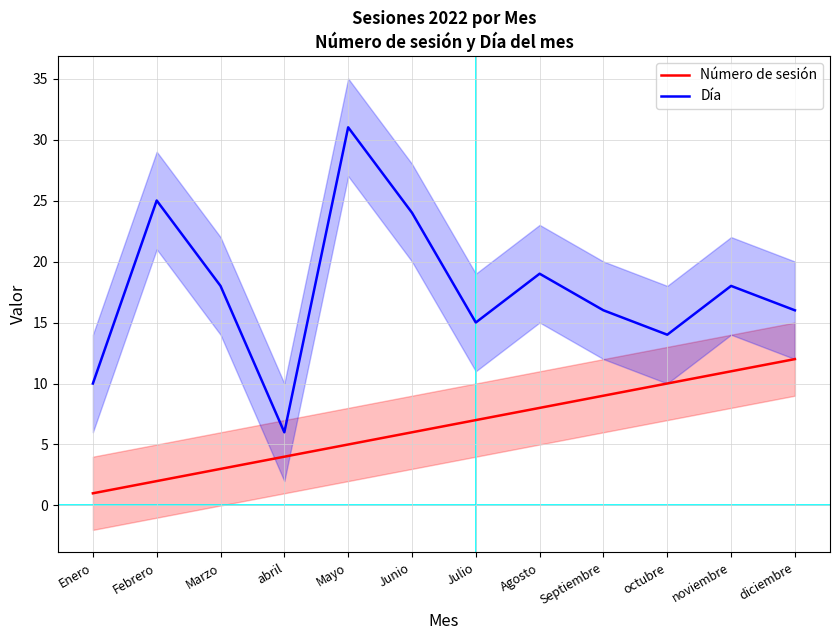

What are all the series names shown in the legend?

Número de sesión, Día